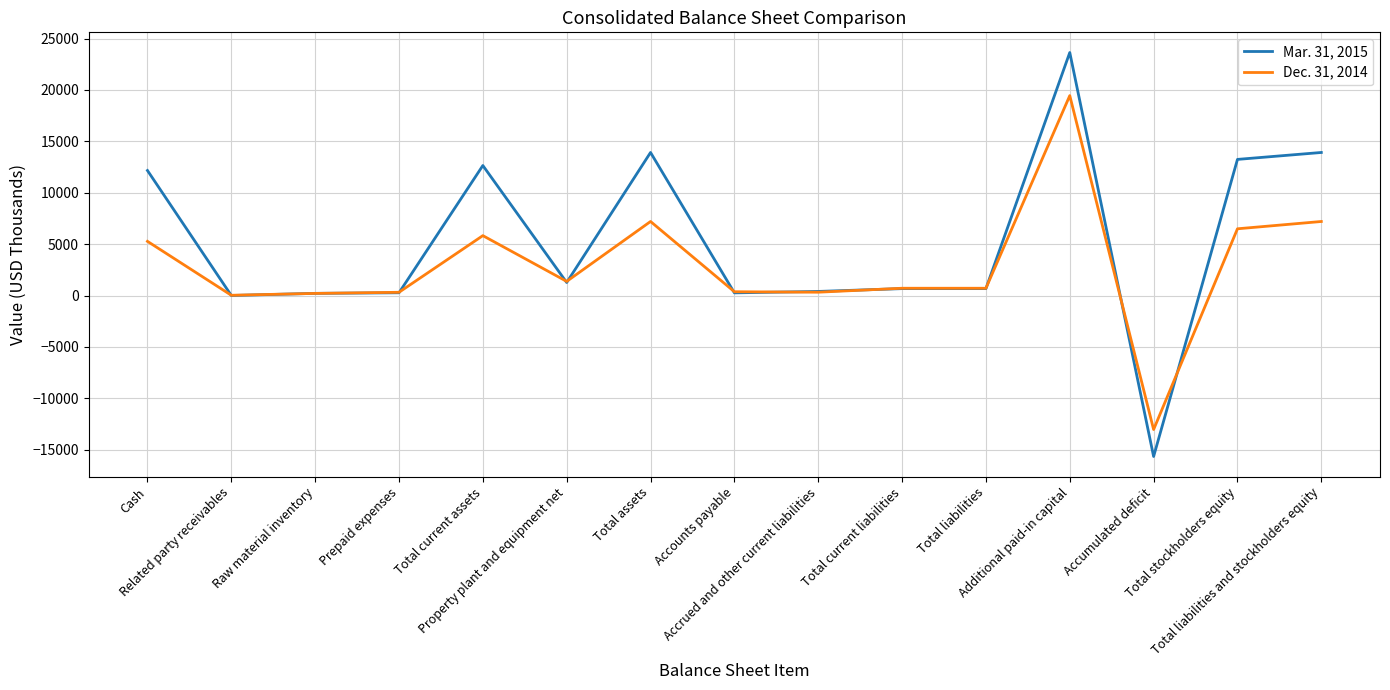

At which label does Mar. 31, 2015 first exceed 674?

Cash